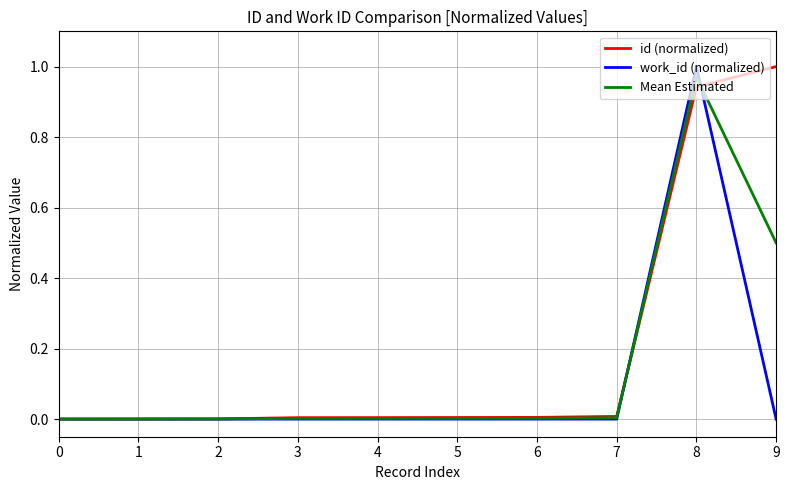

At which category is the sum across all series the highest?

8